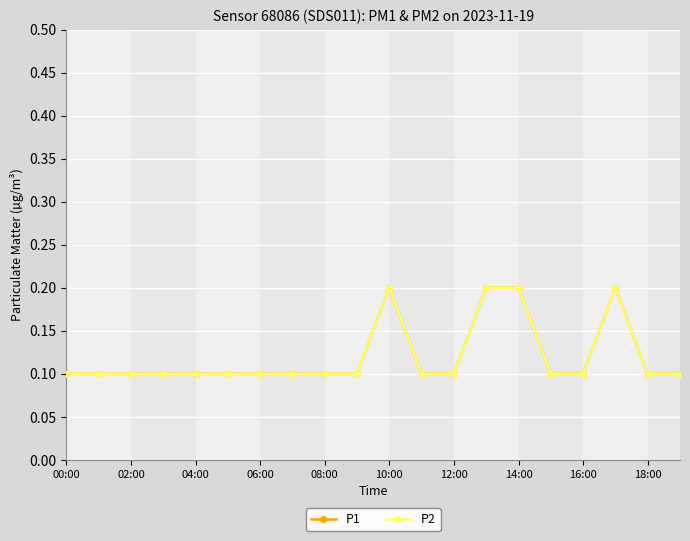

Does the chart have visible grid lines?

Yes